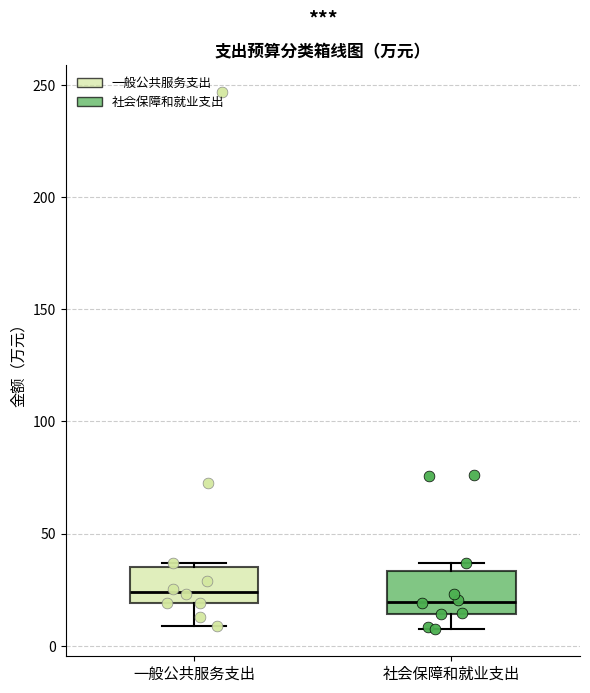

Reading left to right, read every box against the y-axis: the position of its median line, the range the box covers, and the ends of its whiskers. The values are not printed on the chart, so give them approximately, as read against the axis.

一般公共服务支出: median 25, box 20 to 35, whiskers 10 to 35 (just above the box's upper edge)
社会保障和就业支出: median 20, box 15 to 35, whiskers 5 to 35 (just above the box's upper edge)